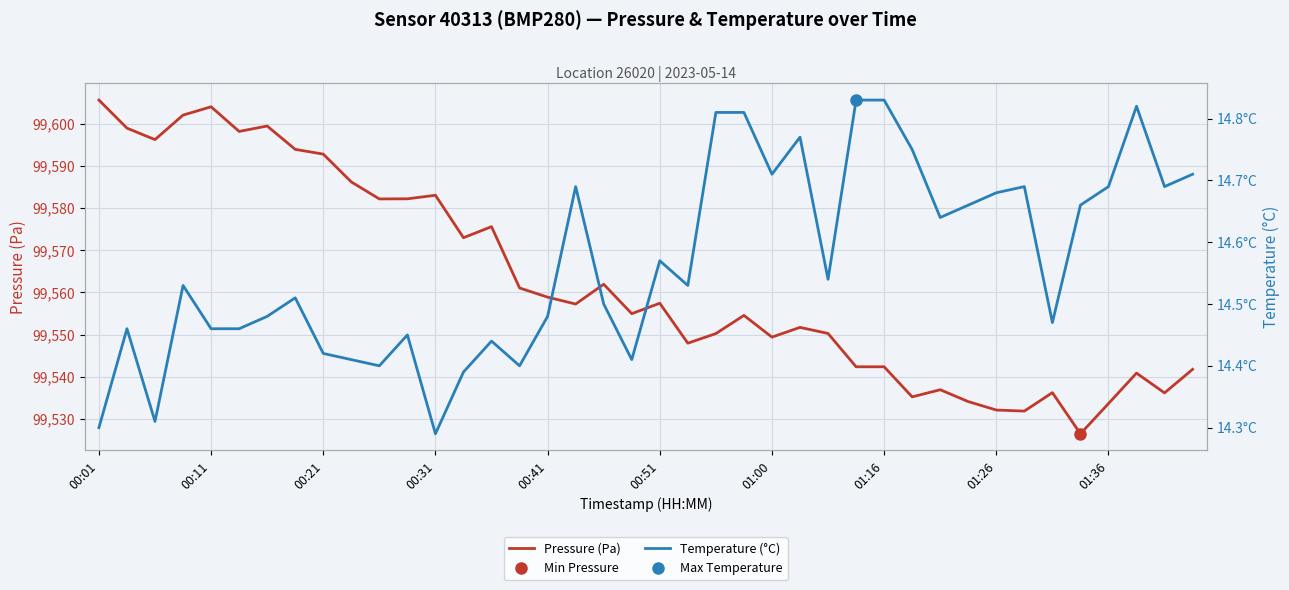

What is the value of the Pressure (Pa) point at the 40th from the left?

99541.8